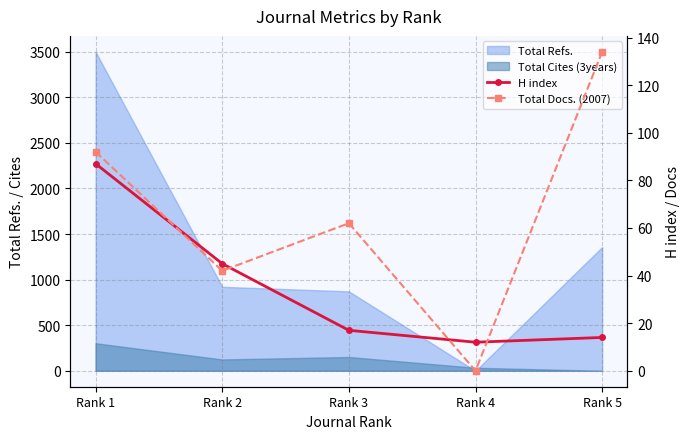

At which category does the chart reach its peak across all series?

Rank 5